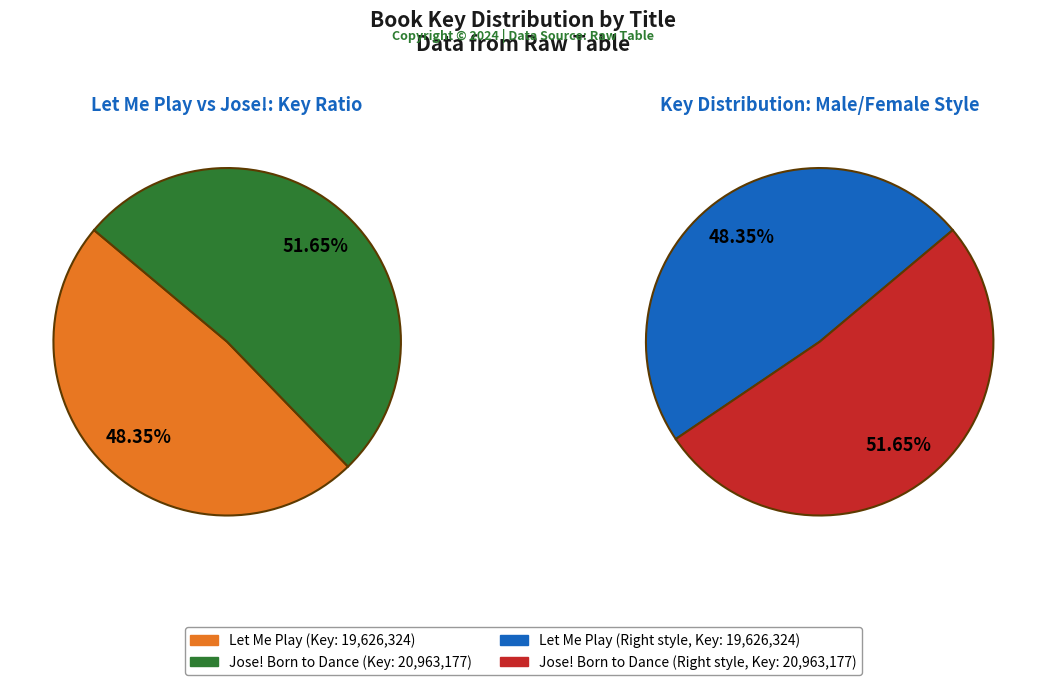

Rank the categories by value from lowest to highest.

Let Me Play, Jose! Born to Dance